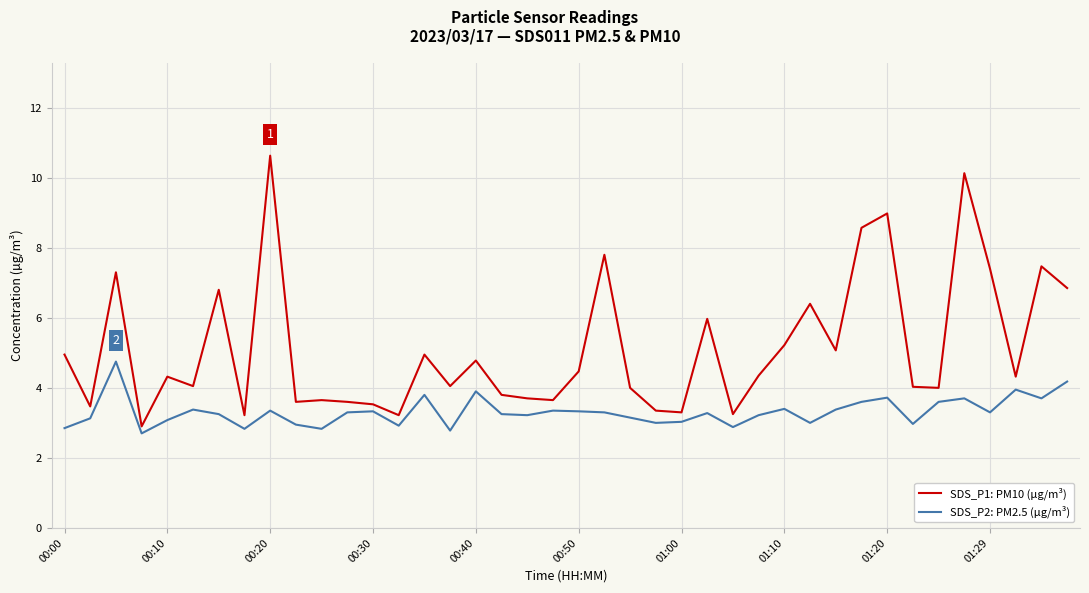

Which series has the widest spread of values?

SDS_P1: PM10 (µg/m³)